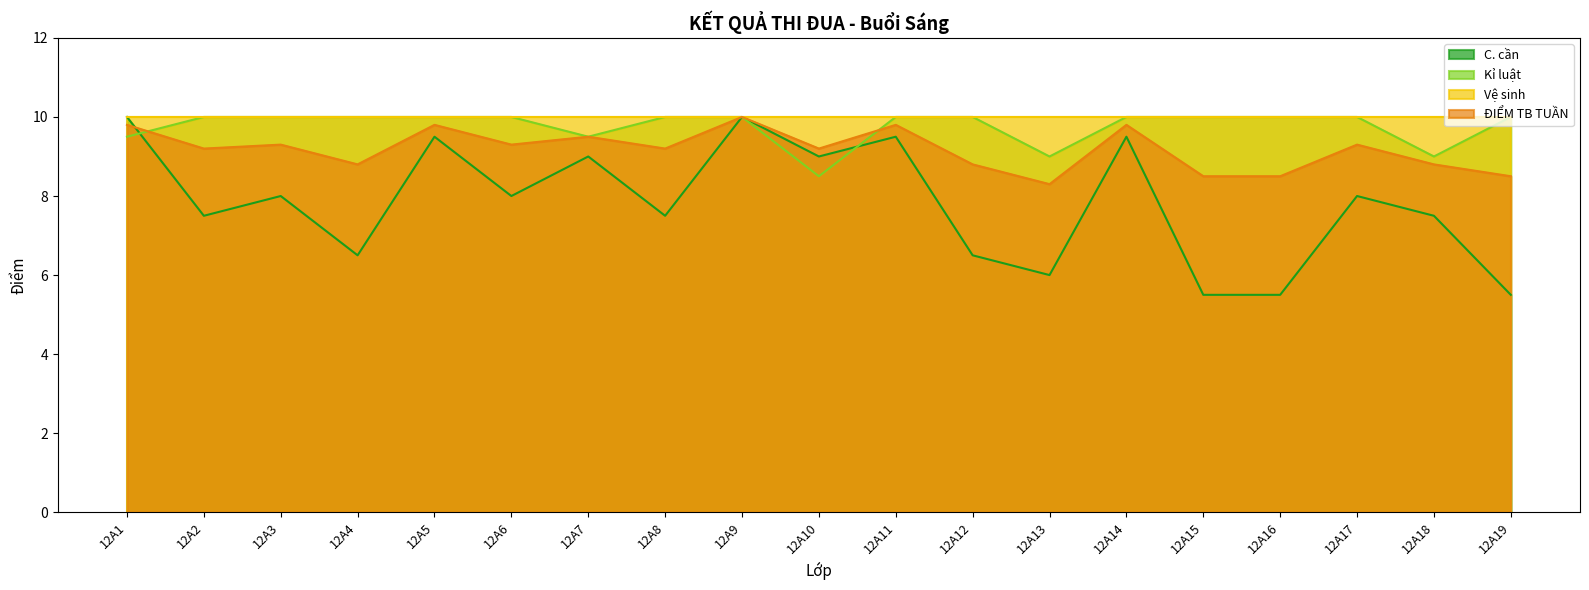

True or false: Kỉ luật has a value of 14.0 at 12A2.

False